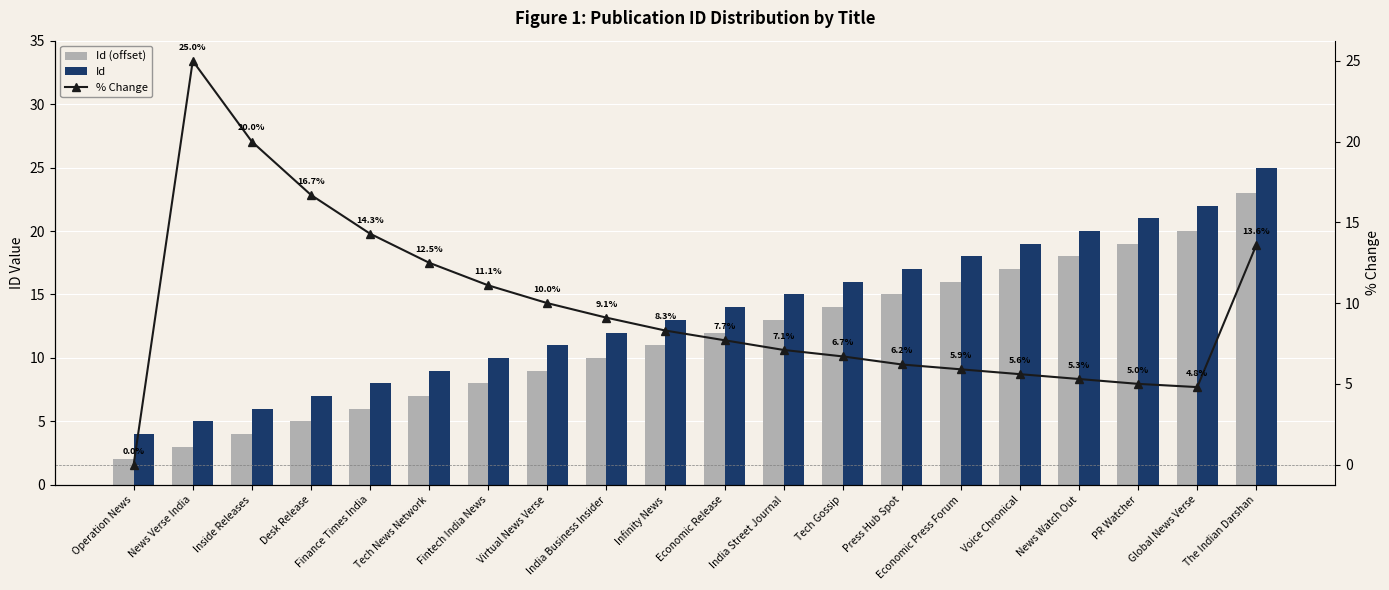

What is the label of the 11th bar from the left?

Economic Release